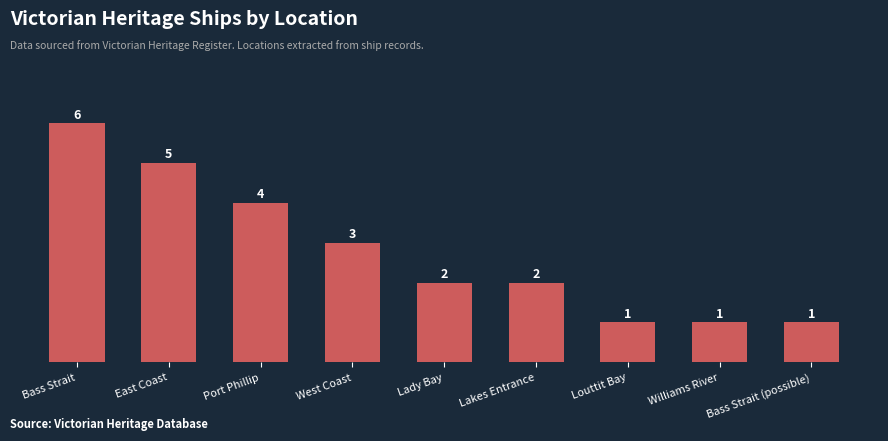

What is the change in value from Port Phillip to West Coast?

-1